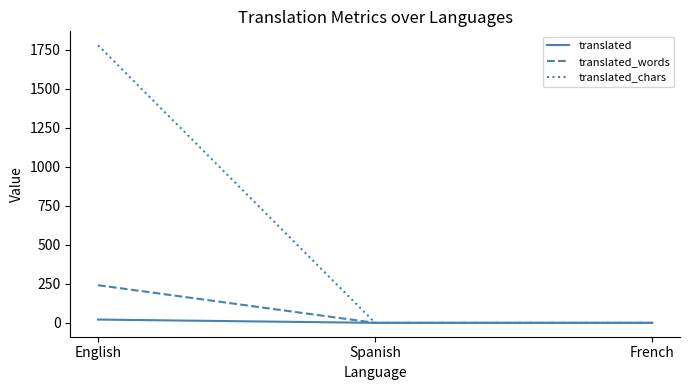

Rank the series by their maximum value, from highest to lowest.

translated_chars, translated_words, translated